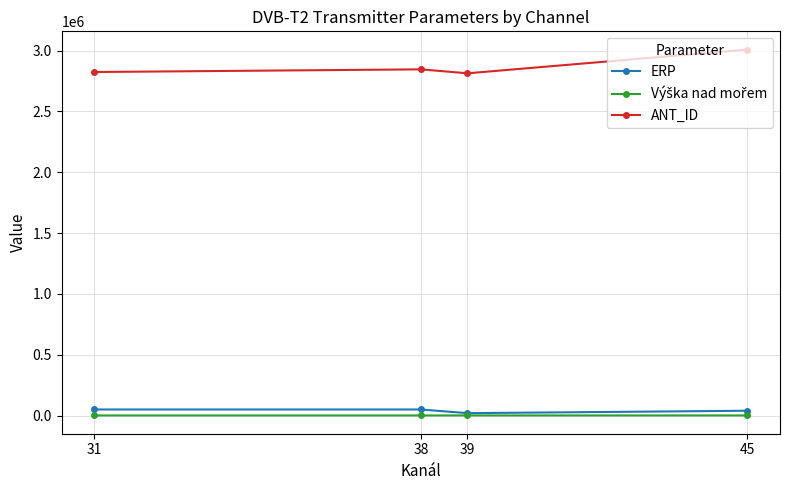

Which series has the widest spread of values?

ANT_ID